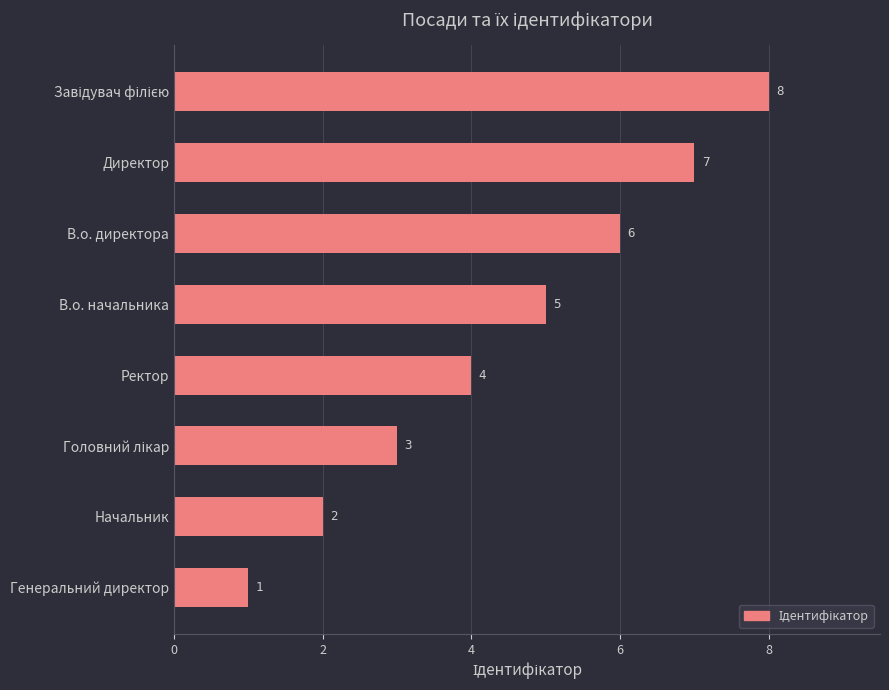

The chart shows a value of 4 at Ректор. True or false?

True